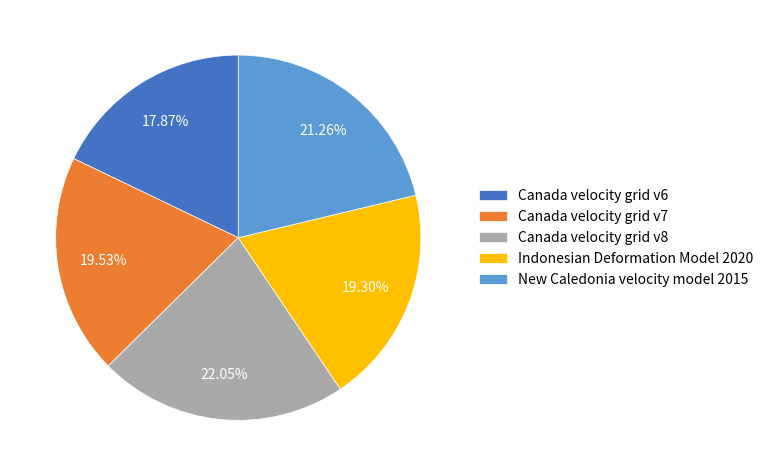

Is it true that Indonesian Deformation Model 2020 is 19% of the pie?

True